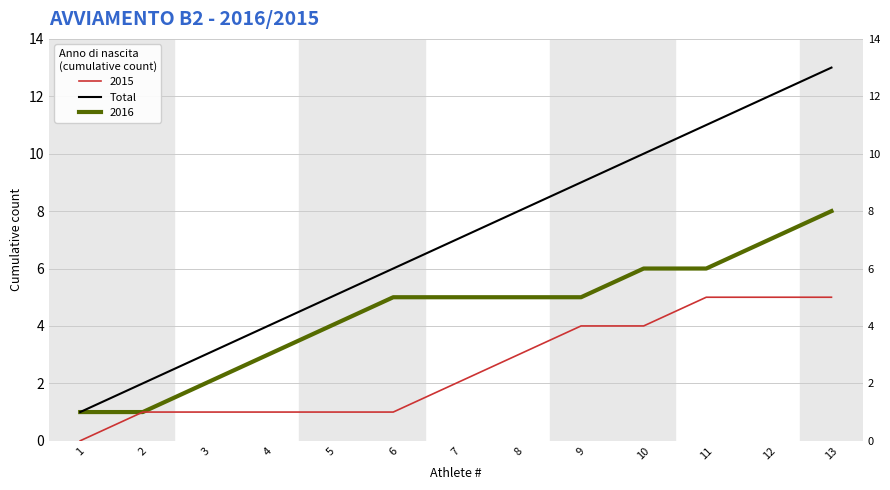

Rank the categories by value from highest to lowest.

13, 12, 11, 10, 9, 8, 7, 6, 5, 4, 3, 2, 1